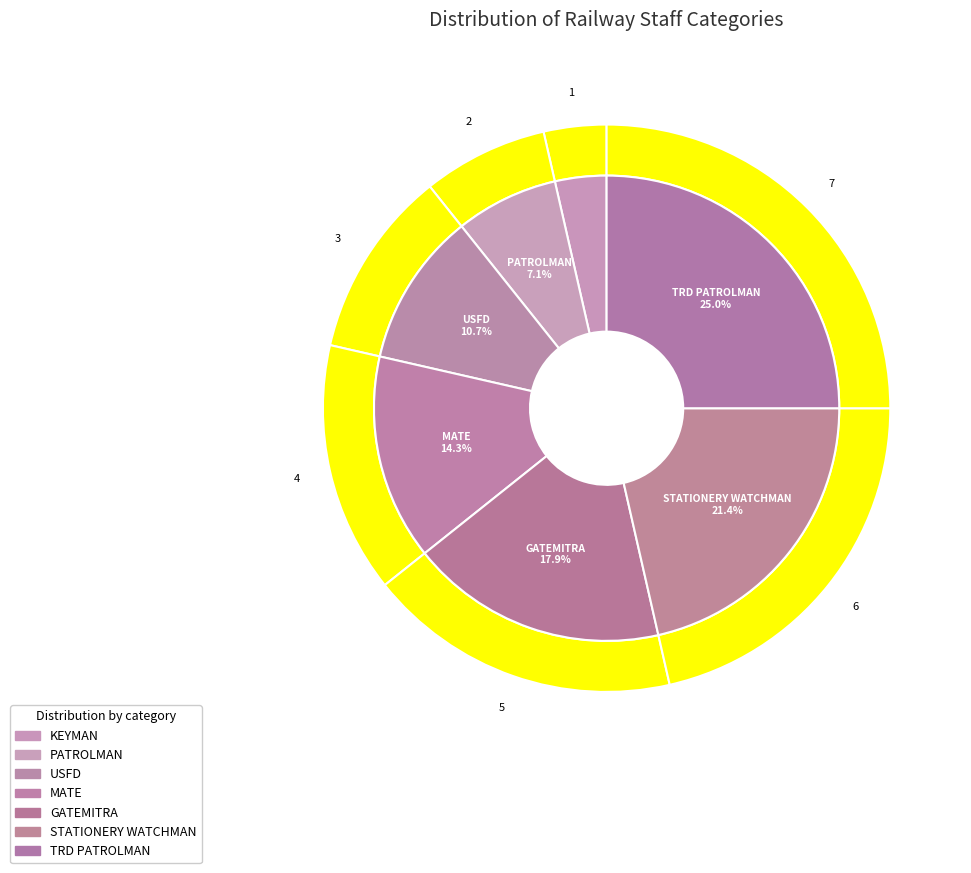

To the nearest percent, what is the combined percentage of TRD PATROLMAN and GATEMITRA?

43%